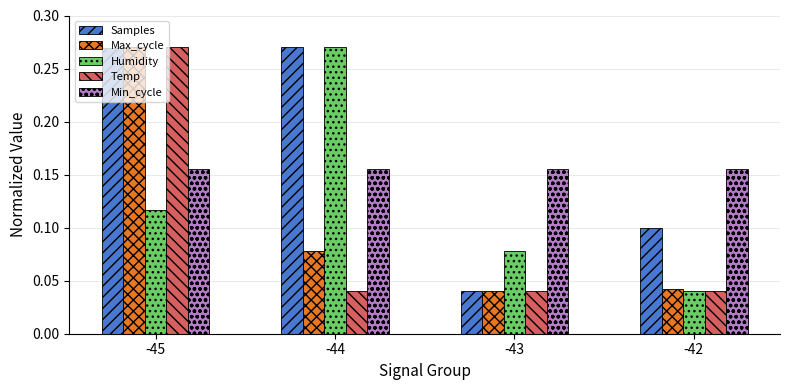

The value of Samples at -45 is 0.4. True or false?

False